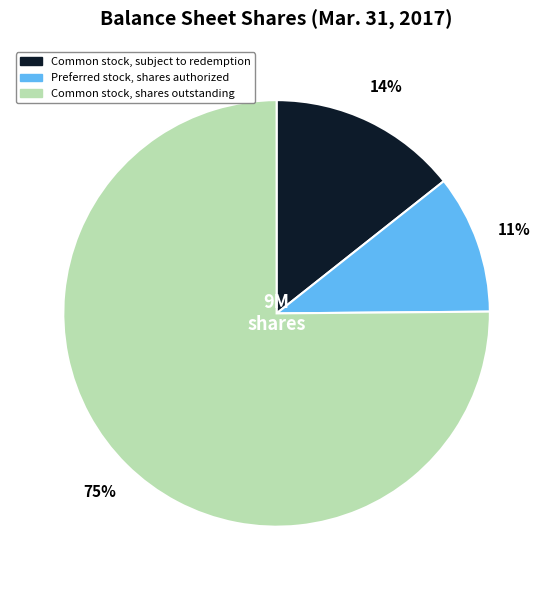

Is it true that Common stock, subject to redemption is 22% of the pie?

False